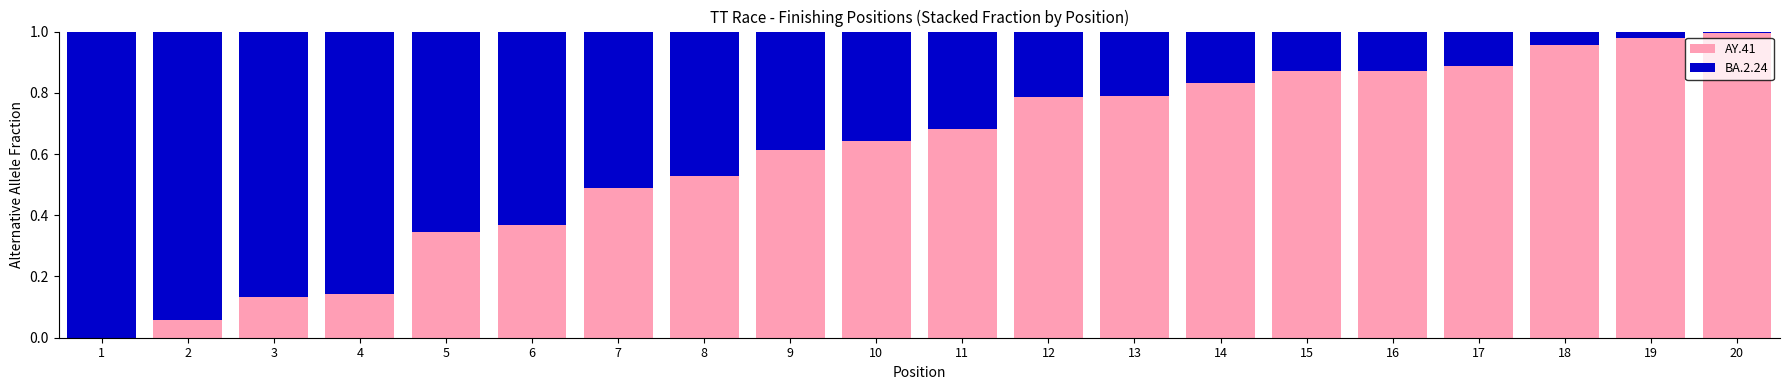

True or false: AY.41 has a value of 0.2 at 5.

False